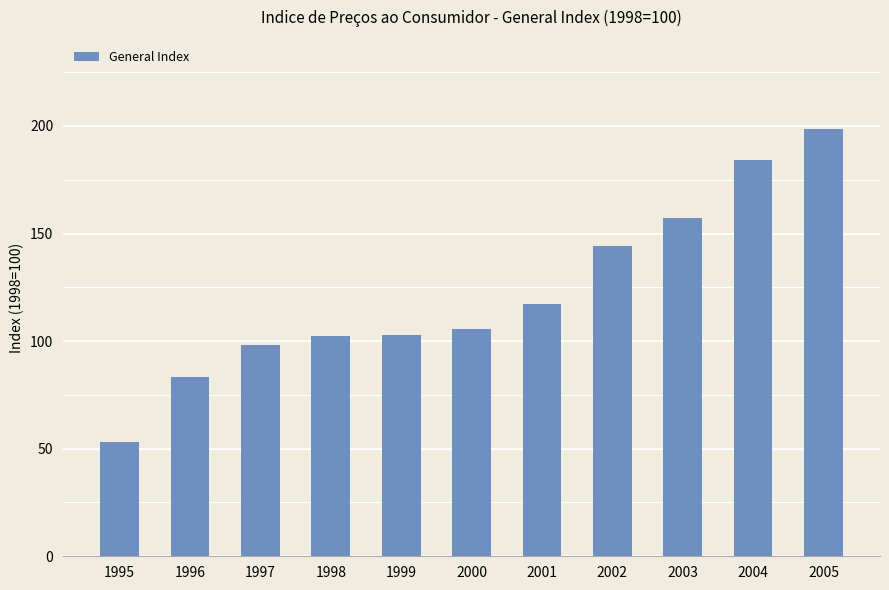

At which label does the data first exceed 105?

2000